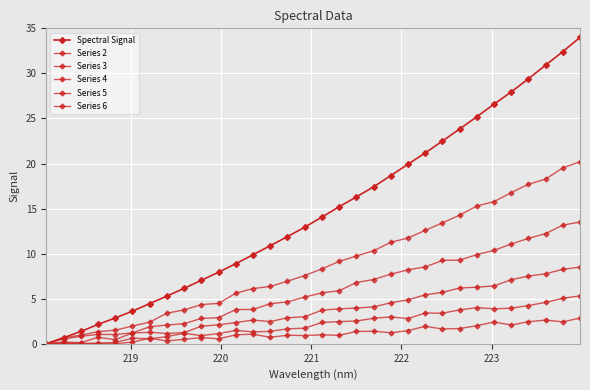

Rank the series by their maximum value, from highest to lowest.

Spectral Signal, Series 2, Series 3, Series 4, Series 5, Series 6